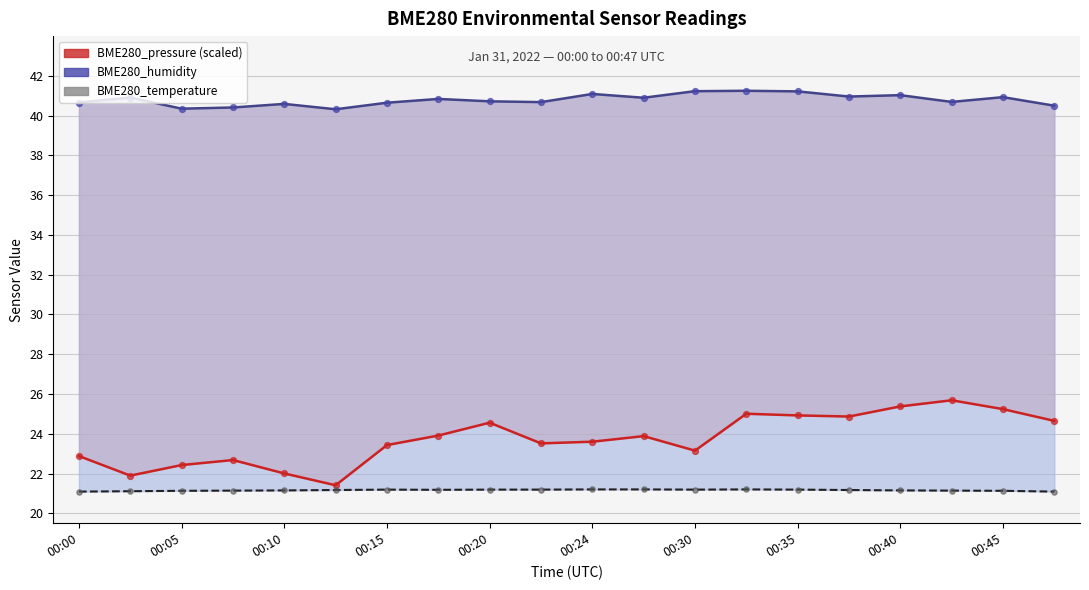

Which series has the largest total across all categories?

BME280_humidity